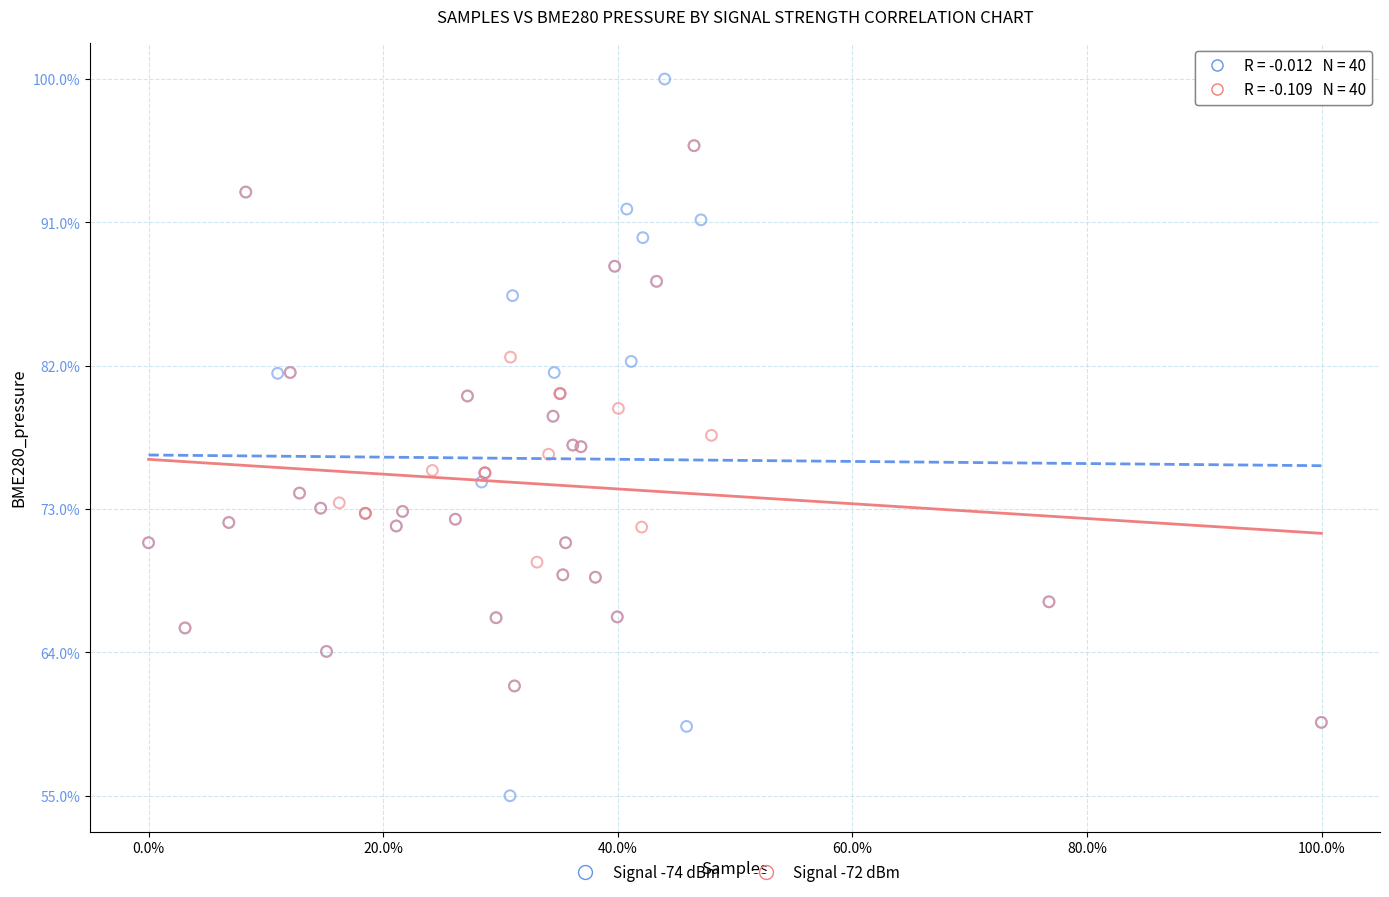

Which series contains the highest Y value?

Signal -74 dBm